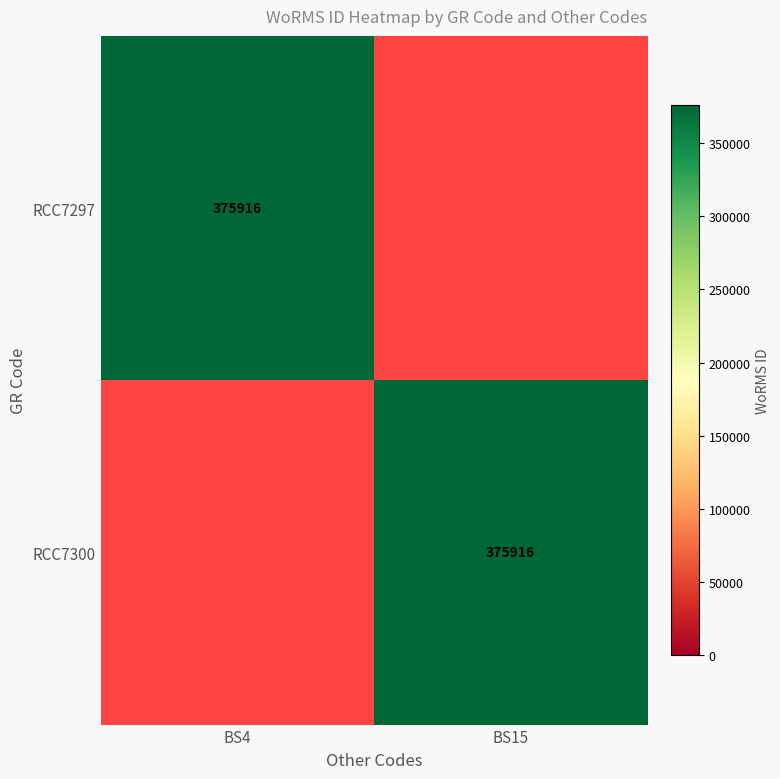

The RCC7297 series shows 375916 at BS4. True or false?

True